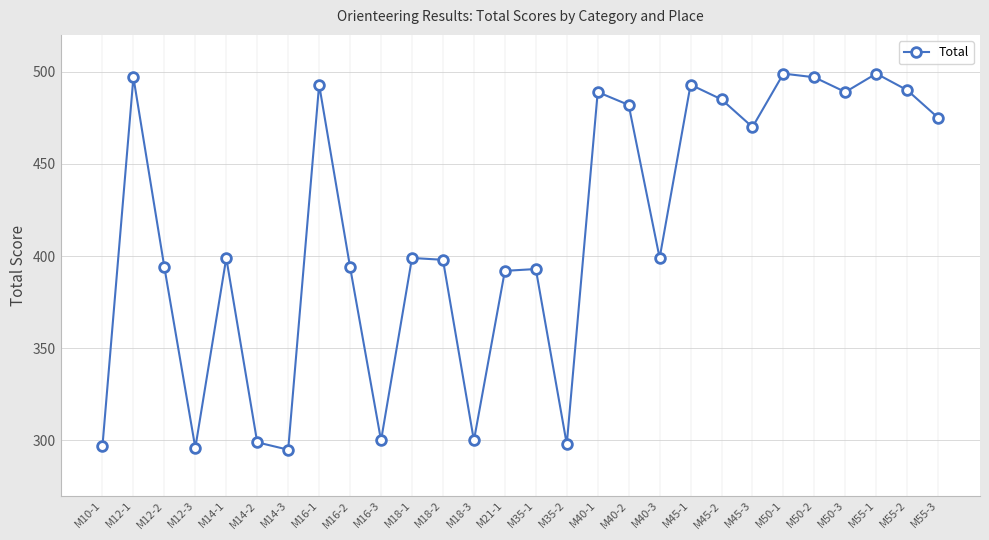

True or false: the data has more than 2 interior local peaks.

True